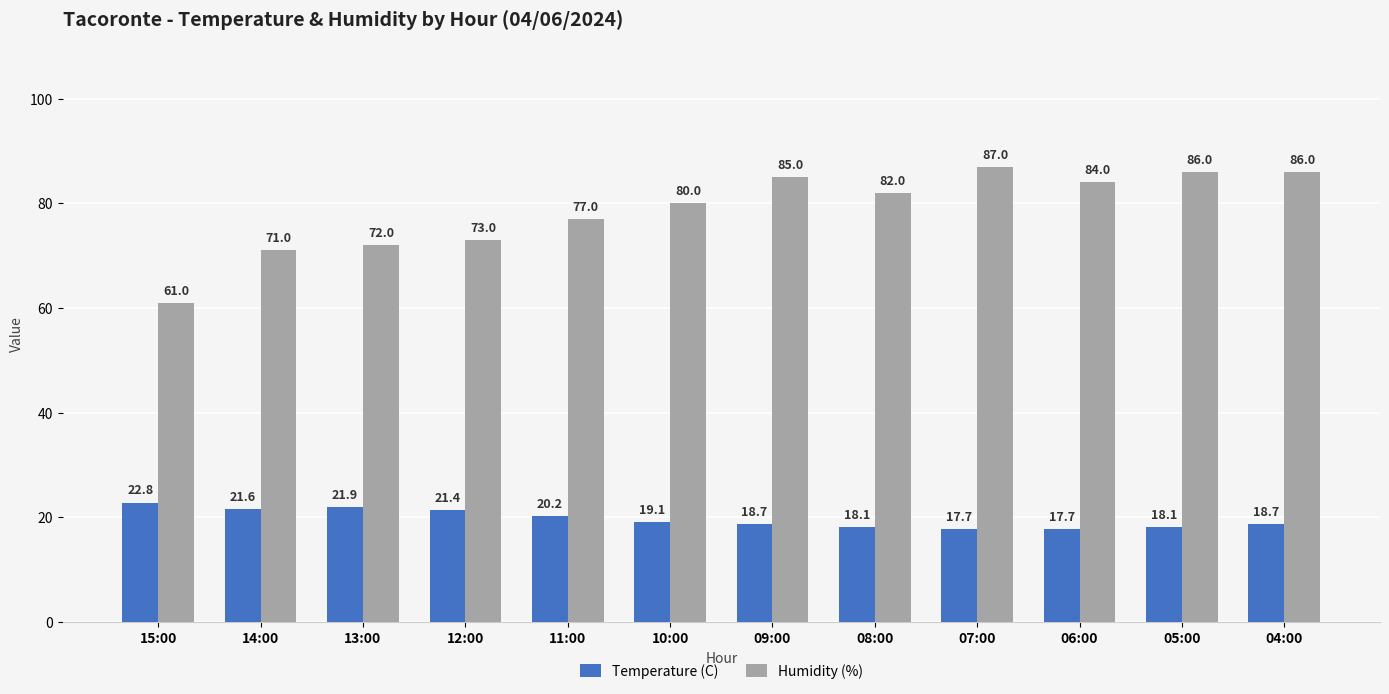

Which series has the largest range (max minus min)?

Humidity (%)